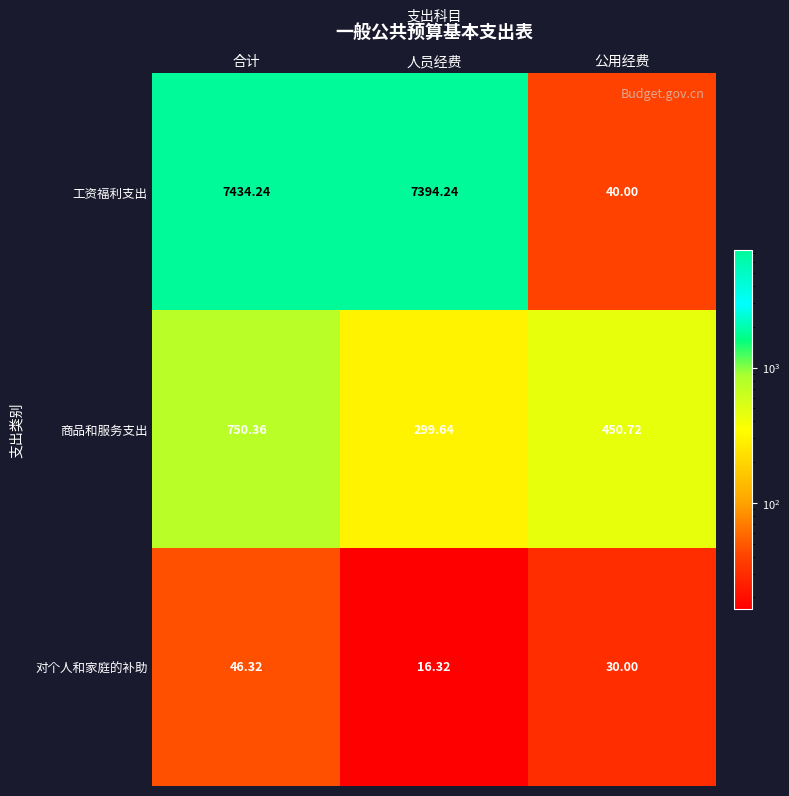

What is the greatest value displayed?

7434.2